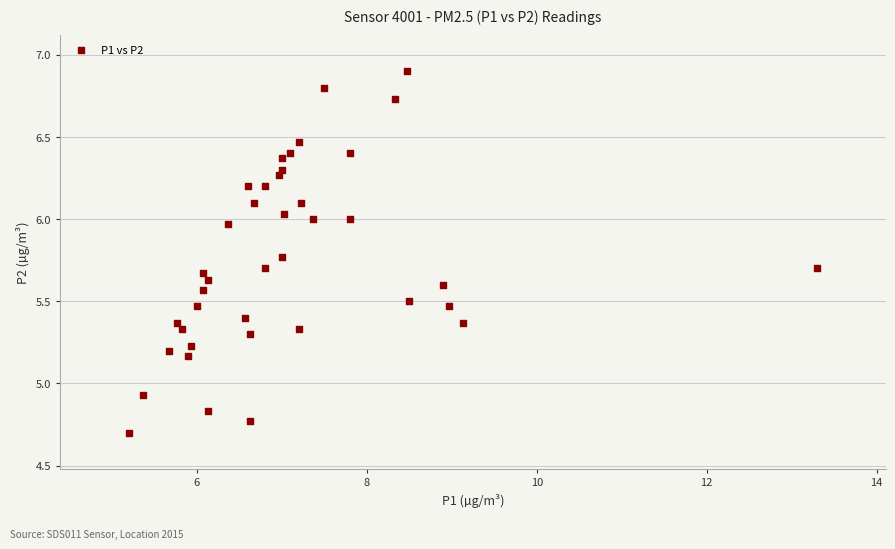

What is the range of Y values (max minus min)?

2.2